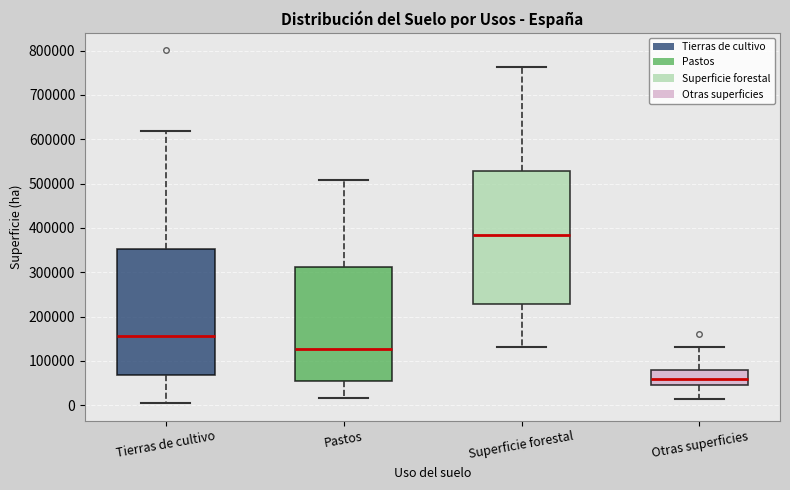

Reading left to right, transcribe this box plot: for each box, give where its median line is, the range the box spans, and where its two whiskers end, as read against the y-axis. The values are not printed on the chart, so give them approximately, as read against the axis.

Tierras de cultivo: median 160000, box 70000 to 350000, whiskers 10000 to 620000
Pastos: median 130000, box 50000 to 310000, whiskers 20000 to 510000
Superficie forestal: median 380000, box 230000 to 530000, whiskers 130000 to 760000
Otras superficies: median 60000, box 50000 to 80000, whiskers 10000 to 130000